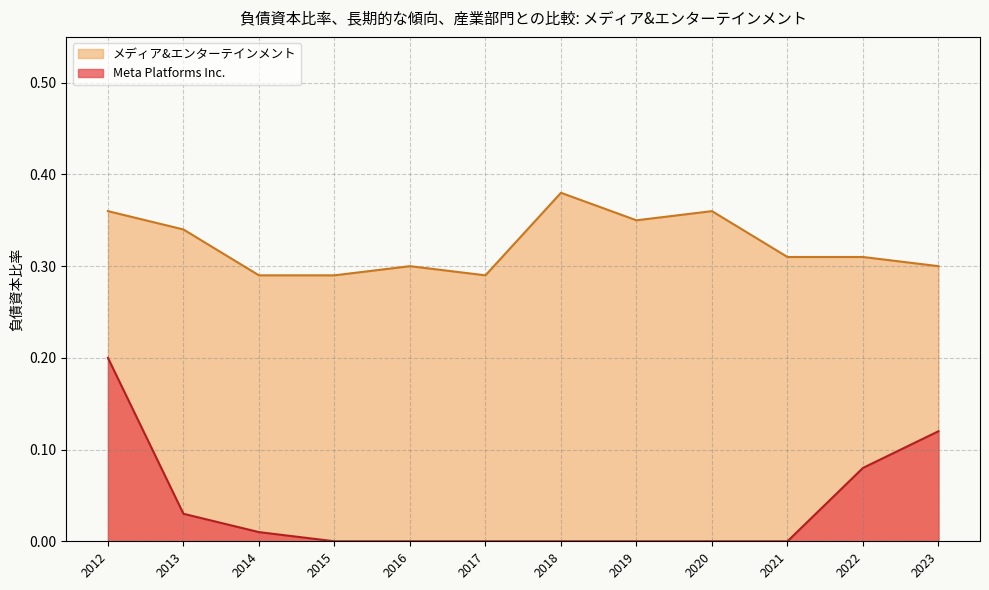

What is the approximate value of メディア&エンターテインメント at 2018?

0.4